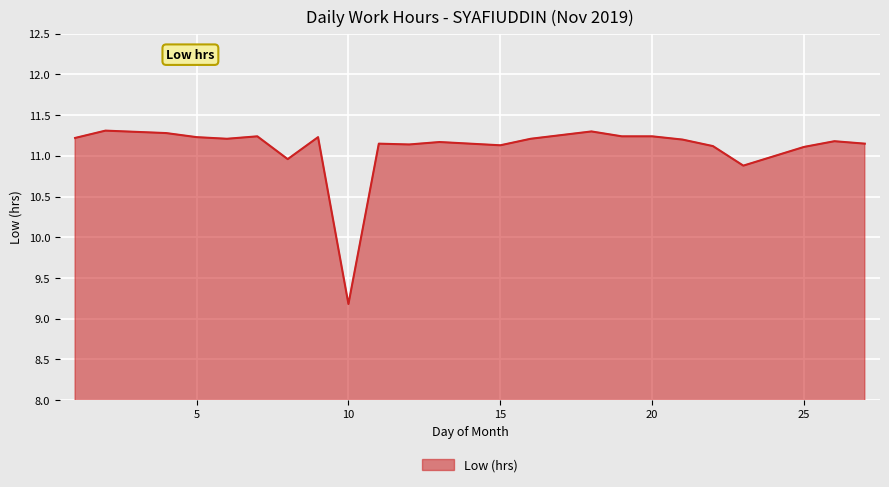

What is the maximum value shown in the chart?

11.3